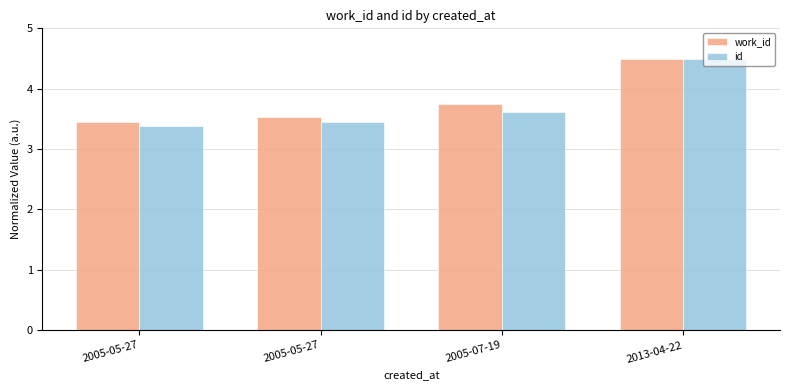

What are all the series names shown in the legend?

work_id, id